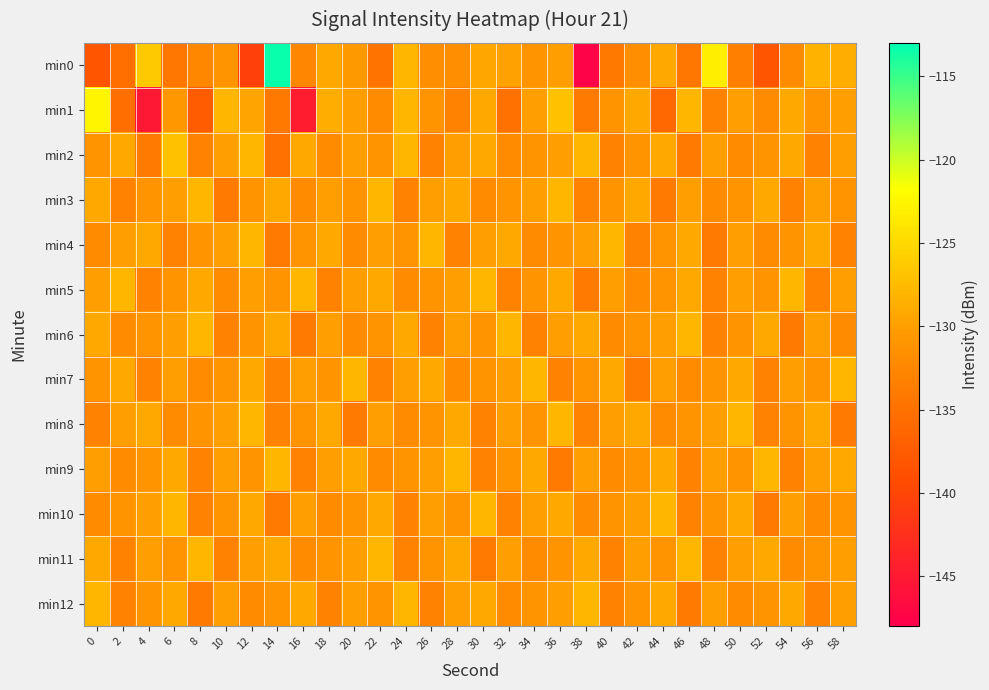

What is the spread (max minus min) of values at 0?

15.7